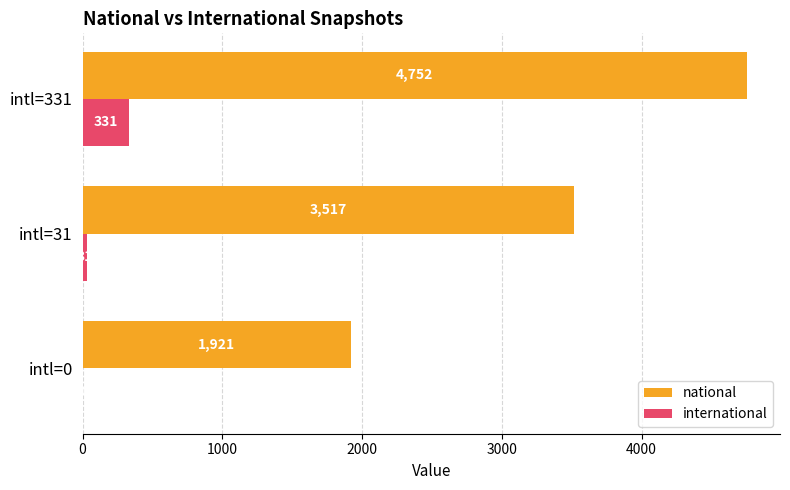

What is the maximum value shown in the chart?

4752.0